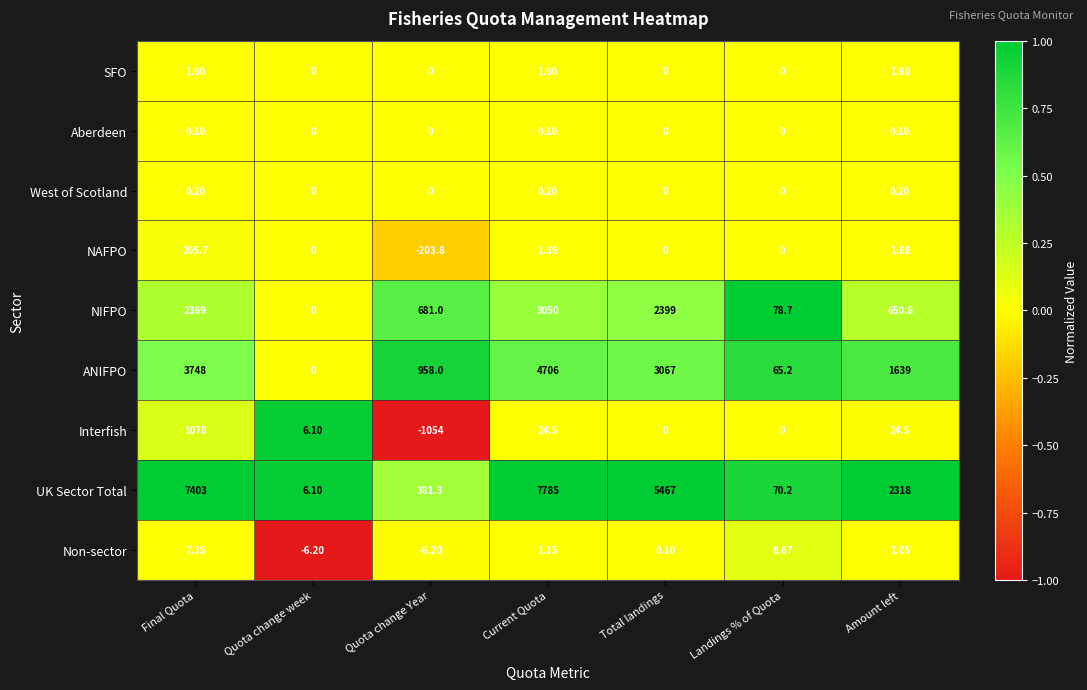

At which category is the sum across all series the highest?

Current Quota